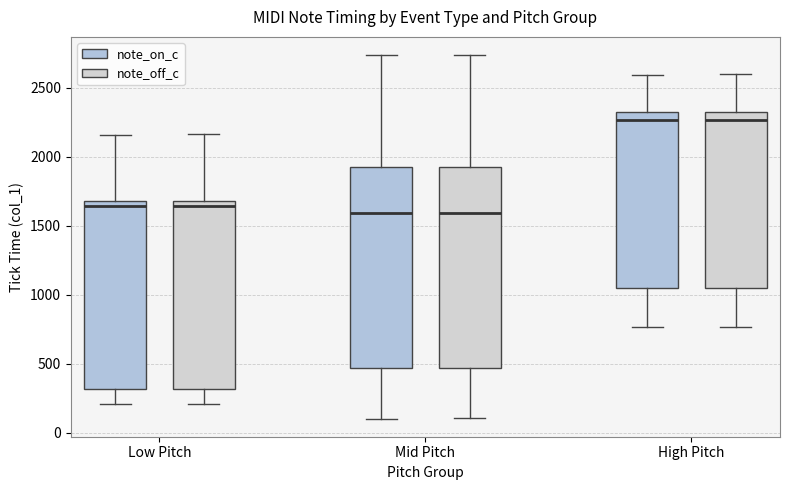

Reading left to right, read every box against the y-axis: the position of its median line, the range the box covers, and the ends of its whiskers. The values are not printed on the chart, so give them approximately, as read against the axis.

Low Pitch (note_on_c): median 1650, box 300 to 1700, whiskers 200 to 2150
Low Pitch (note_off_c): median 1650, box 300 to 1700, whiskers 200 to 2150
Mid Pitch (note_on_c): median 1600, box 450 to 1900, whiskers 100 to 2750
Mid Pitch (note_off_c): median 1600, box 450 to 1900, whiskers 100 to 2750
High Pitch (note_on_c): median 2250, box 1050 to 2300, whiskers 750 to 2600
High Pitch (note_off_c): median 2250, box 1050 to 2300, whiskers 750 to 2600